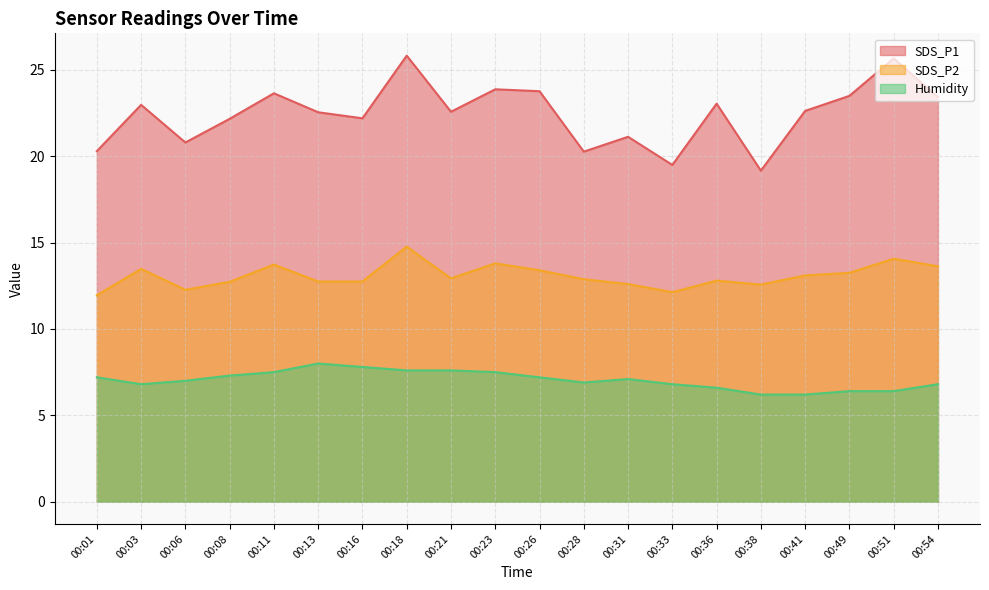

Does the chart display data point markers on the line(s)?

No